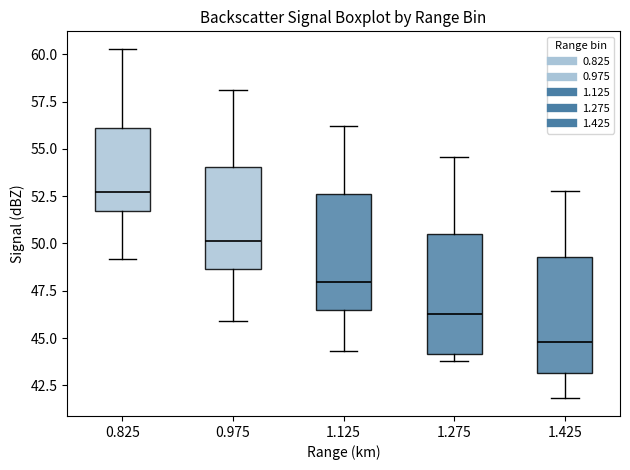

Reading left to right, read every box against the y-axis: the position of its median line, the range the box covers, and the ends of its whiskers. The values are not printed on the chart, so give them approximately, as read against the axis.

0.825: median 53.0, box 51.5 to 56.0, whiskers 49.0 to 60.5
0.975: median 50.0, box 48.5 to 54.0, whiskers 46.0 to 58.0
1.125: median 48.0, box 46.5 to 52.5, whiskers 44.5 to 56.0
1.275: median 46.5, box 44.0 to 50.5, whiskers 44.0 (just below the box's lower edge) to 54.5
1.425: median 45.0, box 43.0 to 49.5, whiskers 42.0 to 53.0